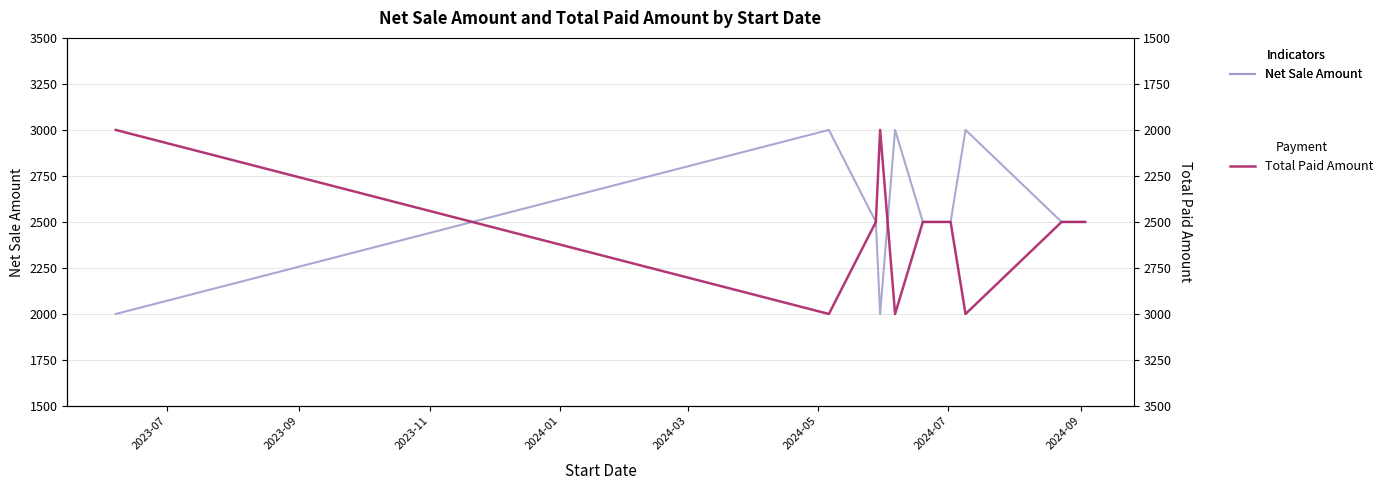

True or false: Net Sale Amount and Total Paid Amount cross at least once.

False